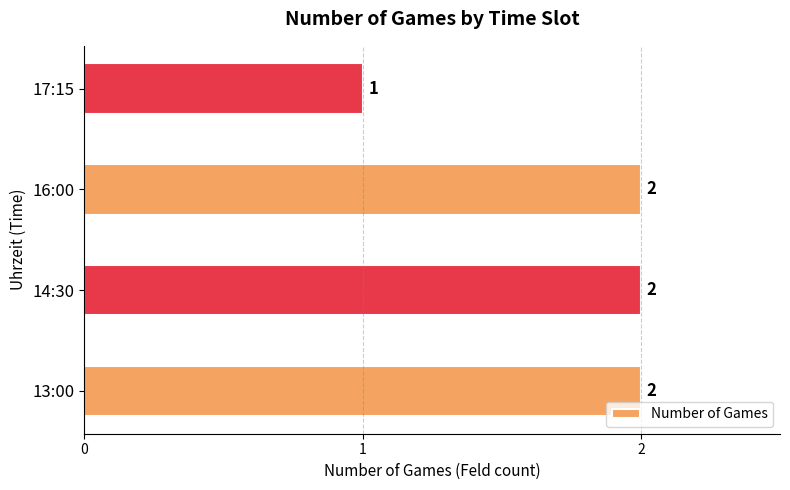

The chart shows a value of 1 at 14:30. True or false?

False